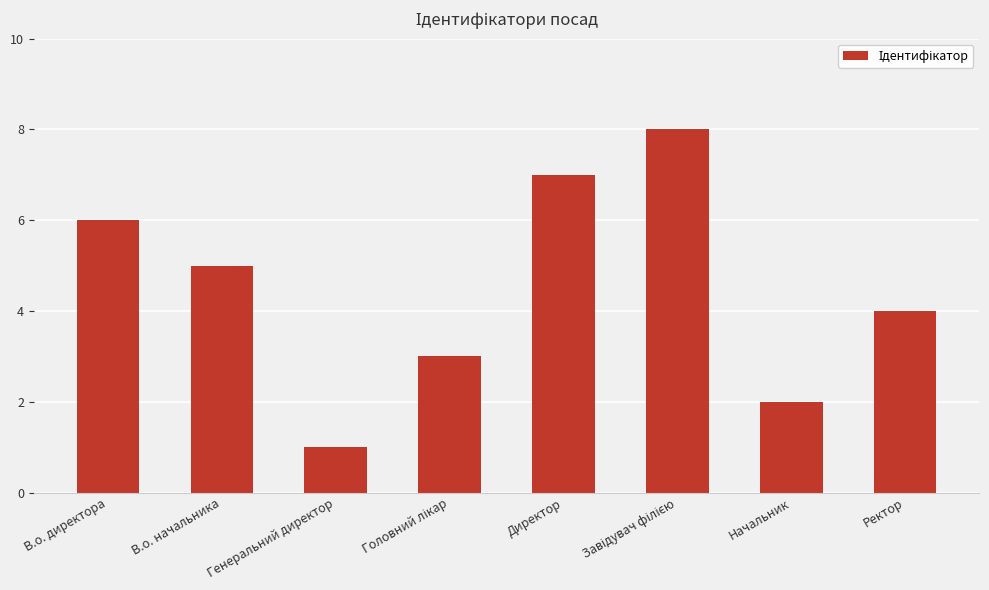

How many bars are there in total?

8